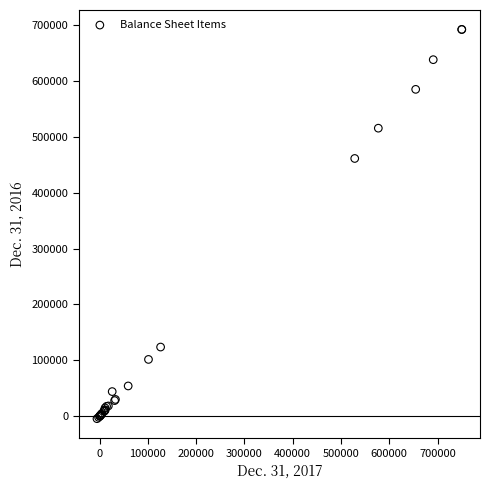

What Y value in the scatter plot is closest to 343822?

461223